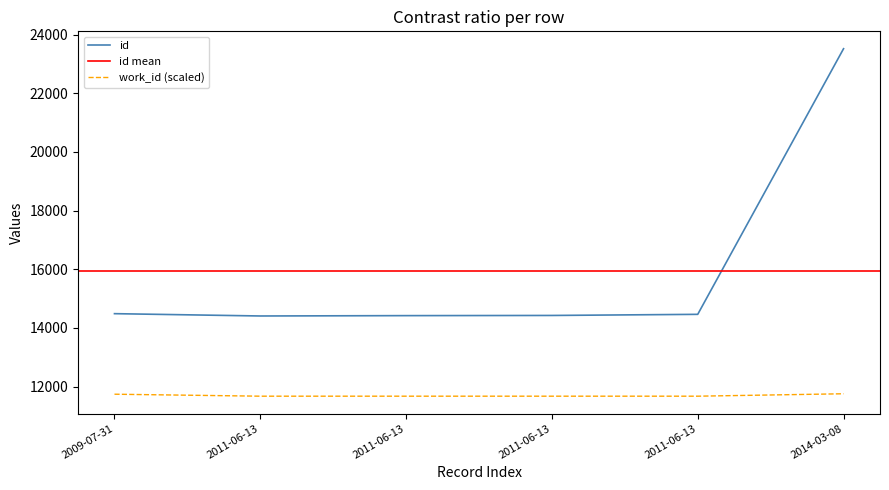

True or false: work_id and id intersect in this chart.

False